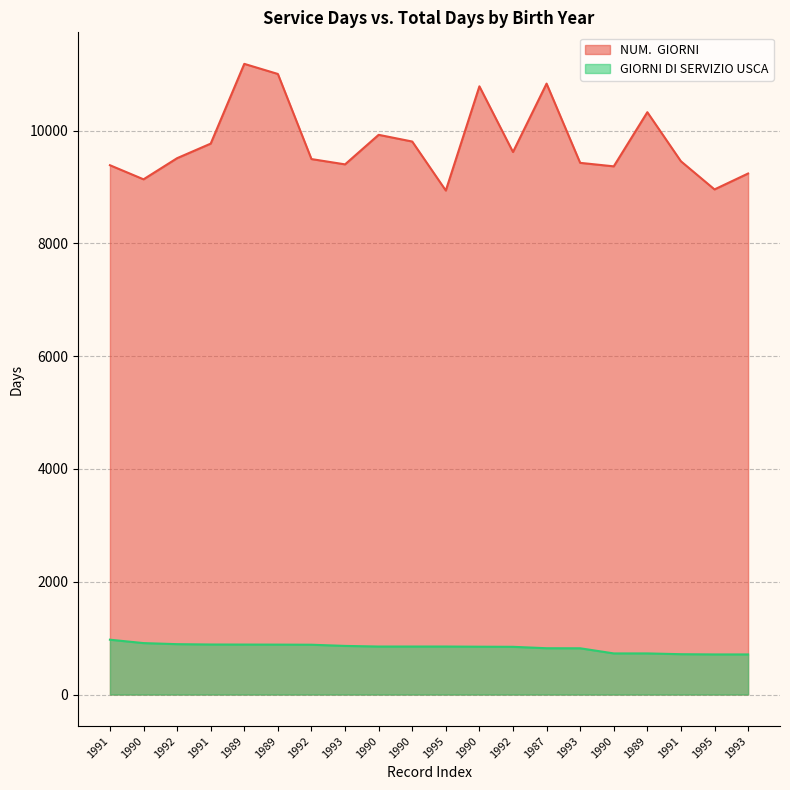

Which series changed the most between 1992 and 1991?

NUM.  GIORNI